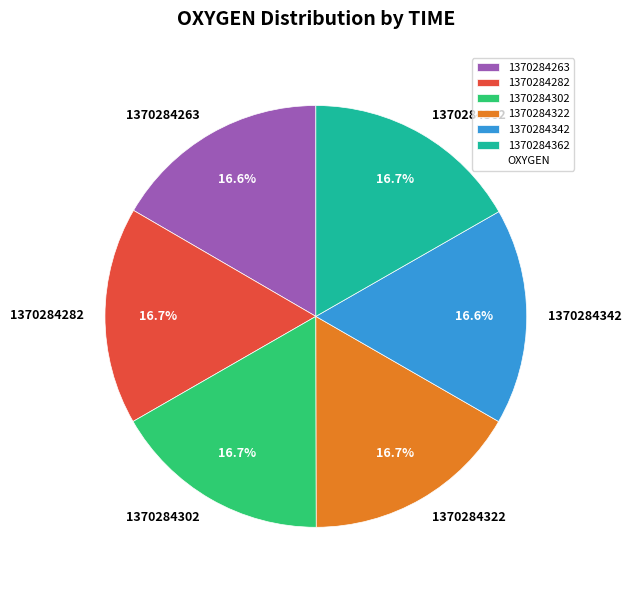

How much of the chart is everything except 1370284263?

83.4%